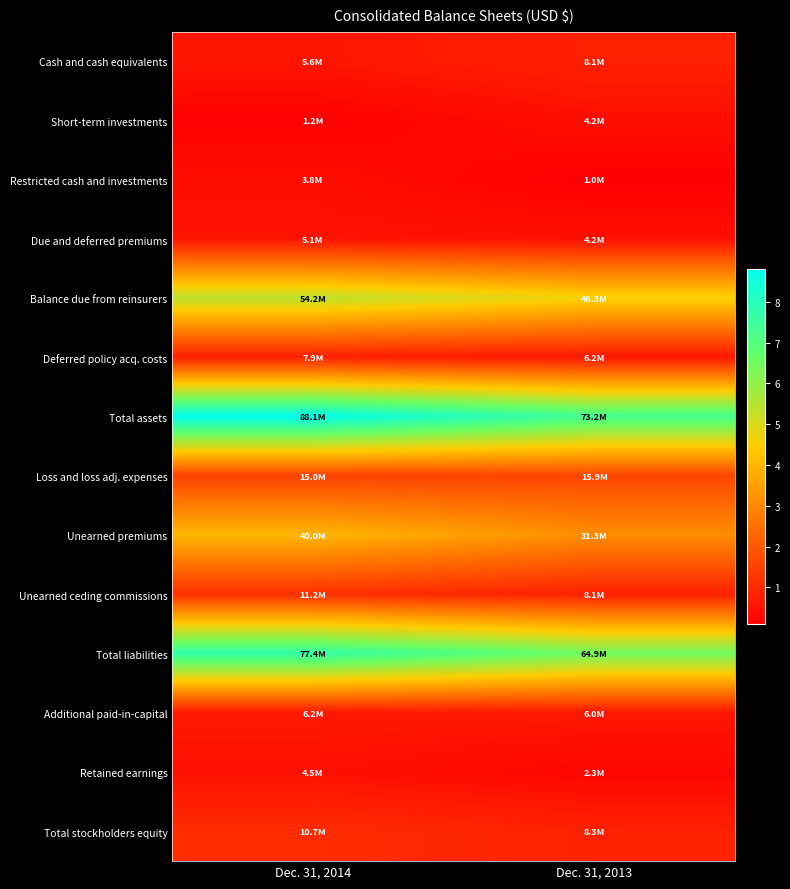

Reading right to left, transcribe all the data shown in this chart.

Cash and cash equivalents: Dec. 31, 2013=8104310	Dec. 31, 2014=5648278
Short-term investments: Dec. 31, 2013=4151011	Dec. 31, 2014=1231881
Restricted cash and investments: Dec. 31, 2013=1000000	Dec. 31, 2014=3790000
Due and deferred premiums: Dec. 31, 2013=4169824	Dec. 31, 2014=5089131
Balance due from reinsurers: Dec. 31, 2013=46281756	Dec. 31, 2014=54157528
Deferred policy acq. costs: Dec. 31, 2013=6214334	Dec. 31, 2014=7897806
Total assets: Dec. 31, 2013=73196020	Dec. 31, 2014=88082589
Loss and loss adj. expenses: Dec. 31, 2013=15884062	Dec. 31, 2014=15009506
Unearned premiums: Dec. 31, 2013=31297118	Dec. 31, 2014=40021934
Unearned ceding commissions: Dec. 31, 2013=8067162	Dec. 31, 2014=11200317
Total liabilities: Dec. 31, 2013=64919443	Dec. 31, 2014=77402061
Additional paid-in-capital: Dec. 31, 2013=5969550	Dec. 31, 2014=6209265
Retained earnings: Dec. 31, 2013=2305579	Dec. 31, 2014=4469704
Total stockholders equity: Dec. 31, 2013=8276577	Dec. 31, 2014=10680528